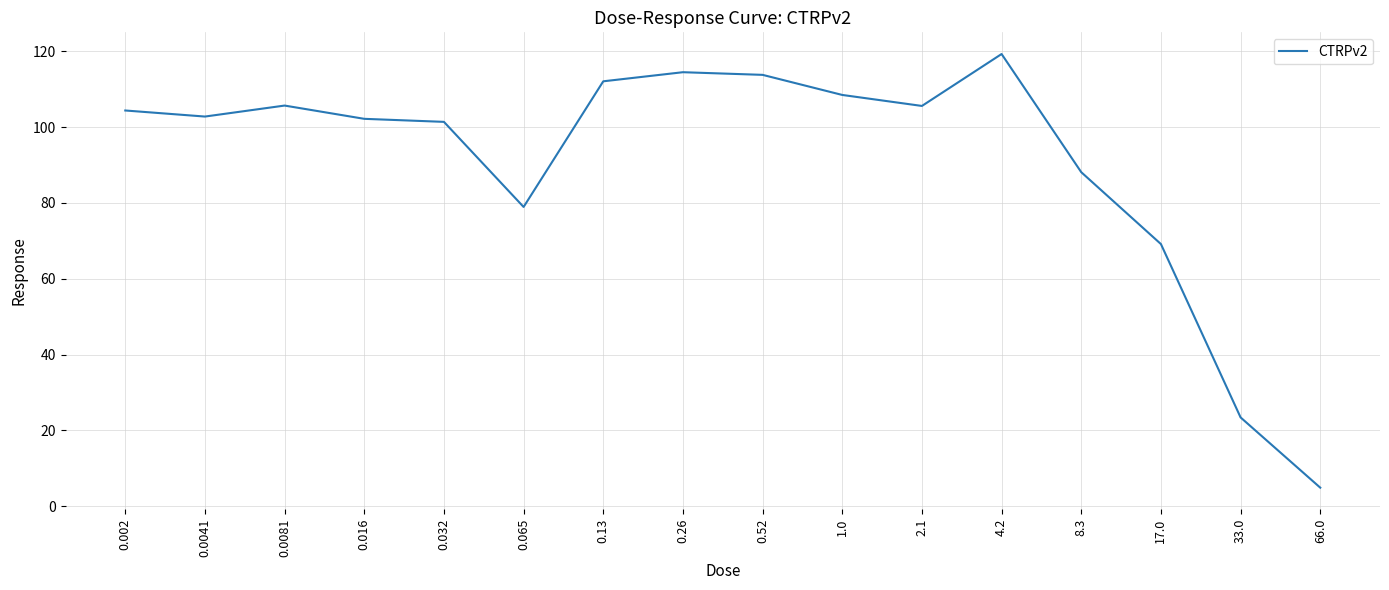

Between 0.016 and 17.0, which is larger?

0.016